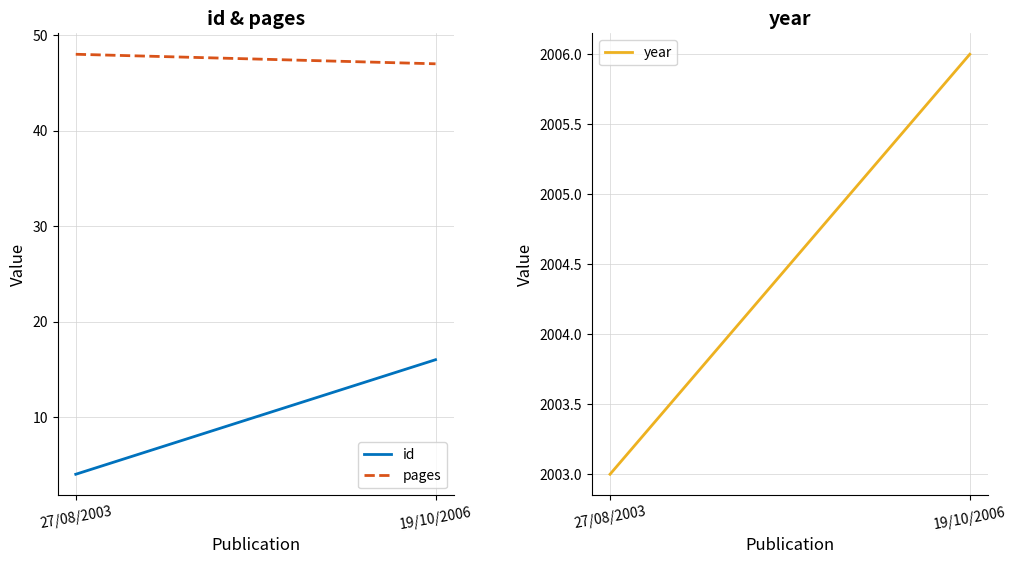

What is the approximate value of year at 19/10/2006?

2006